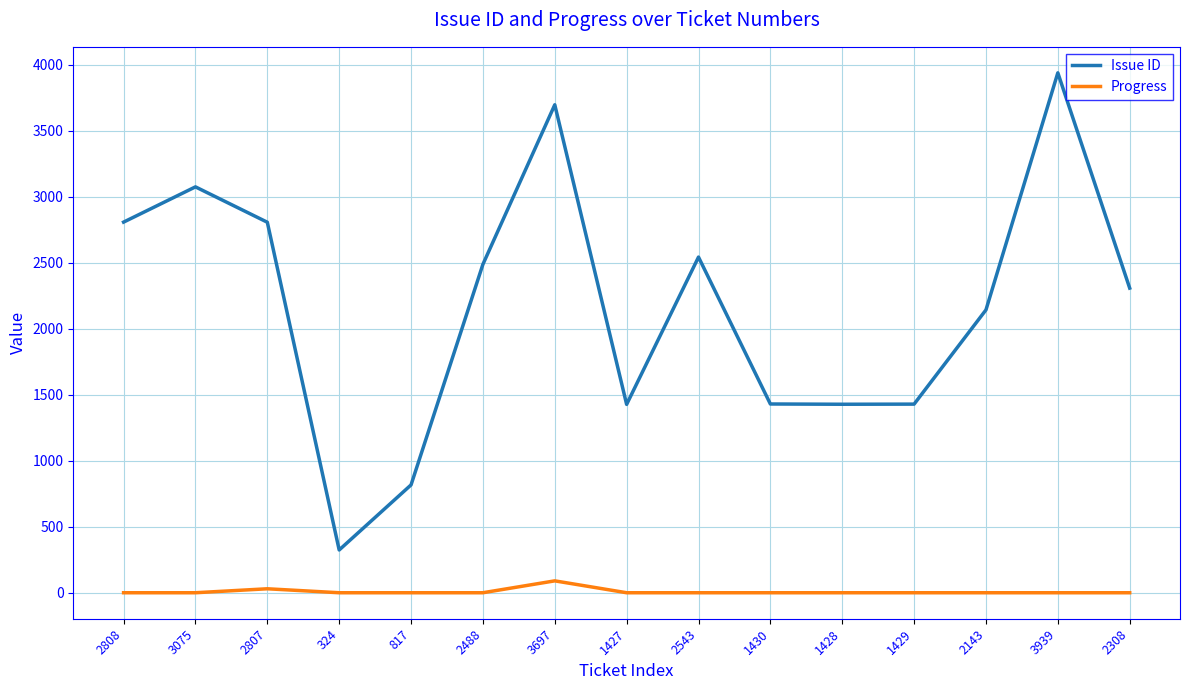

Is this an area chart (filled region under the line)?

No